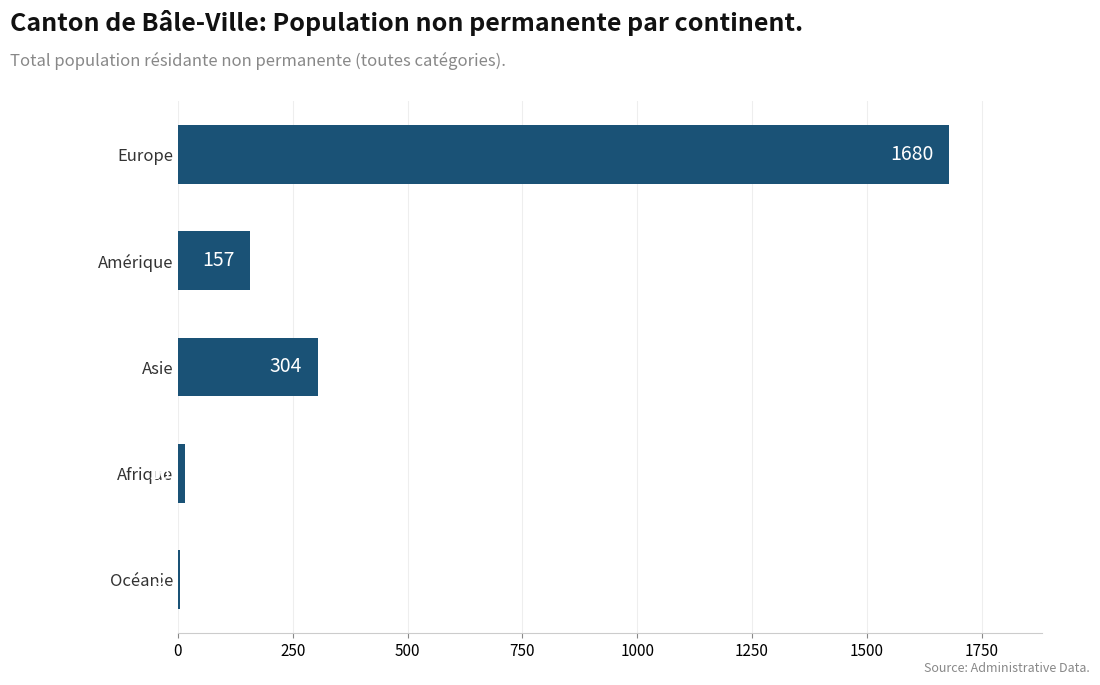

Is it true that the value at Asie is 304?

True